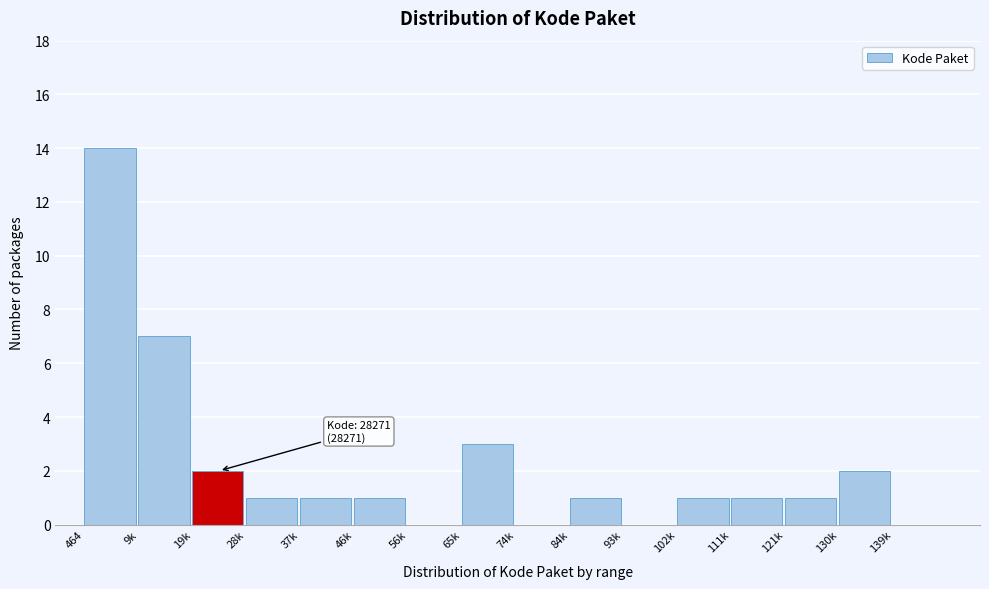

Reading left to right, transcribe all the data shown in this chart.

464=14	9k=7	19k=2	28k=1	37k=1	46k=1	56k=0	65k=3	74k=0	84k=1	93k=0	102k=1	111k=1	121k=1	130k=2